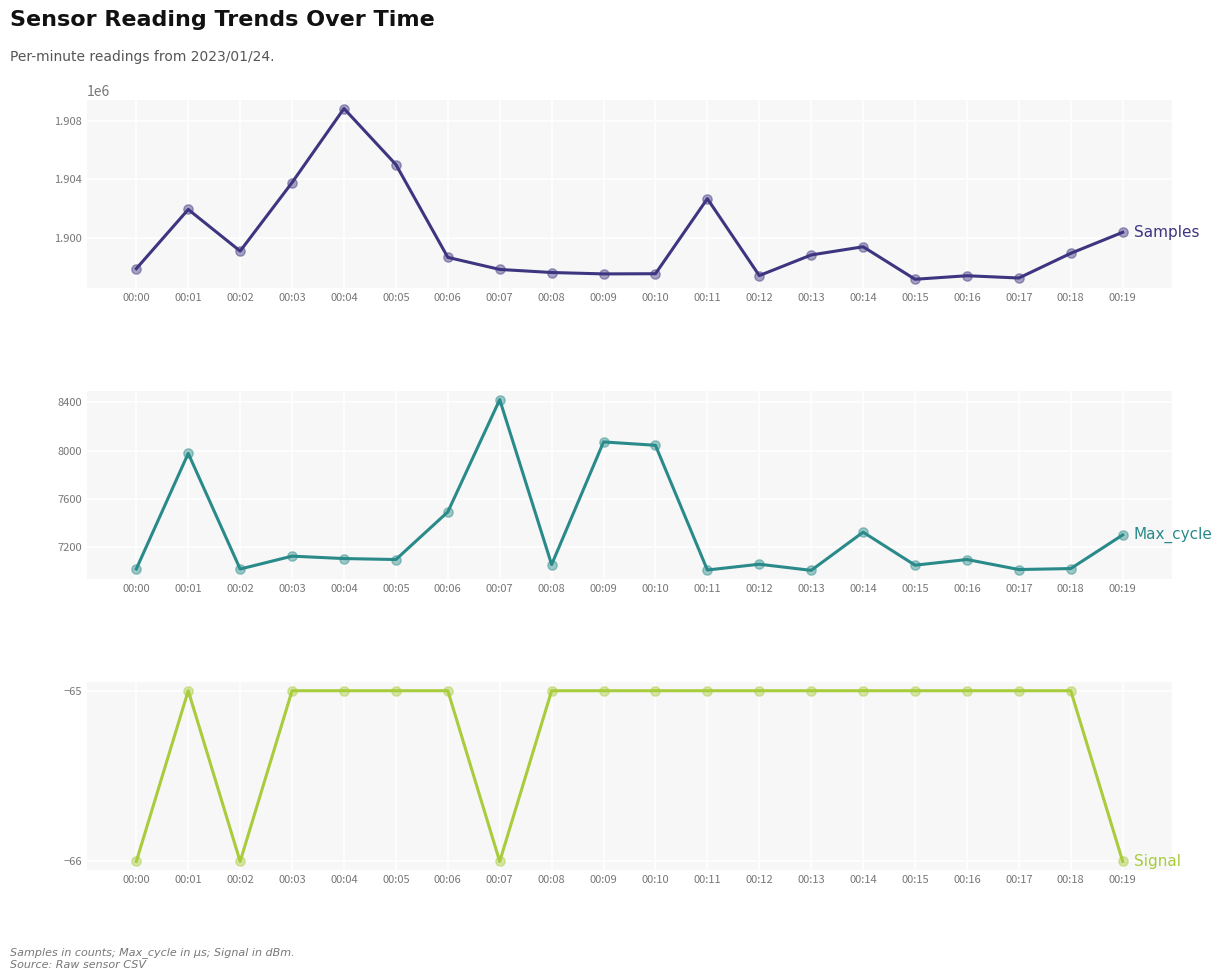

Which series contains the highest Y value?

Samples